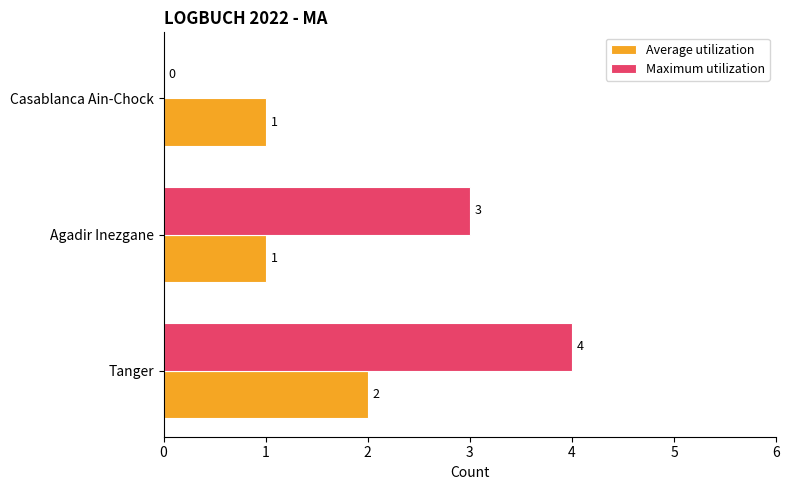

What are all the series names shown in the legend?

Average utilization, Maximum utilization